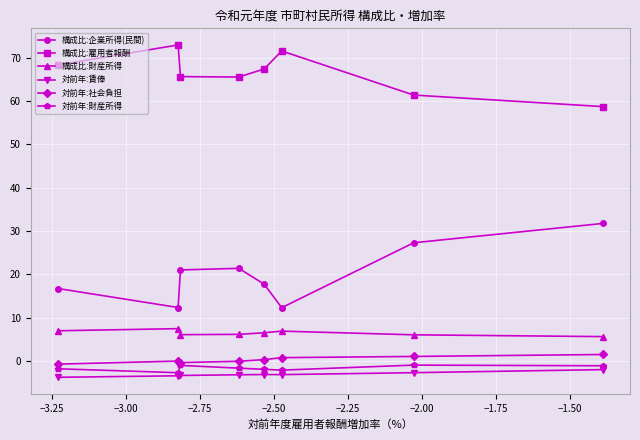

What is the difference between the maximum and minimum values in the 対前年:社会負担 series?

2.2